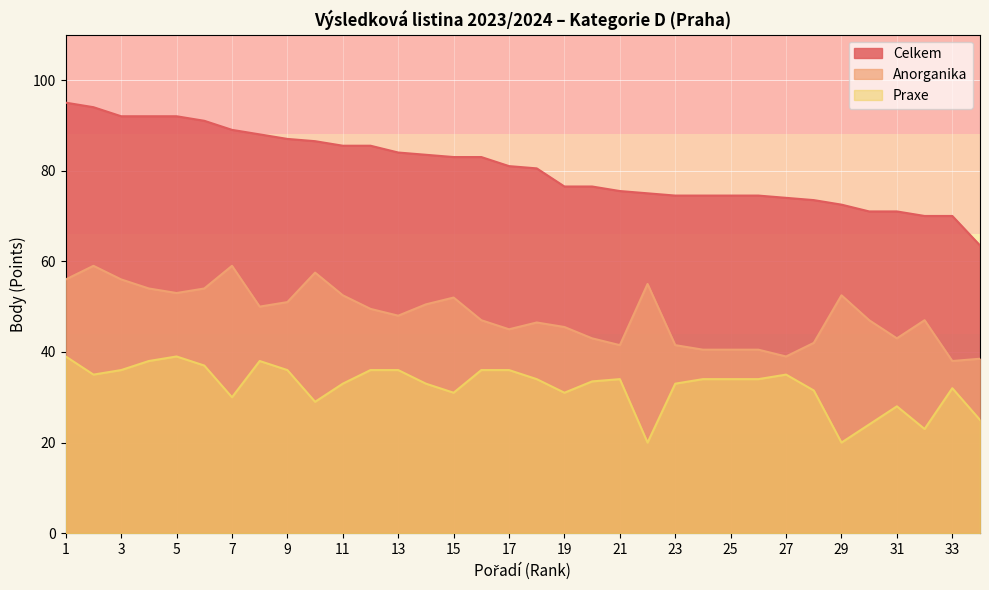

What are all the series names shown in the legend?

Celkem, Anorganika, Praxe